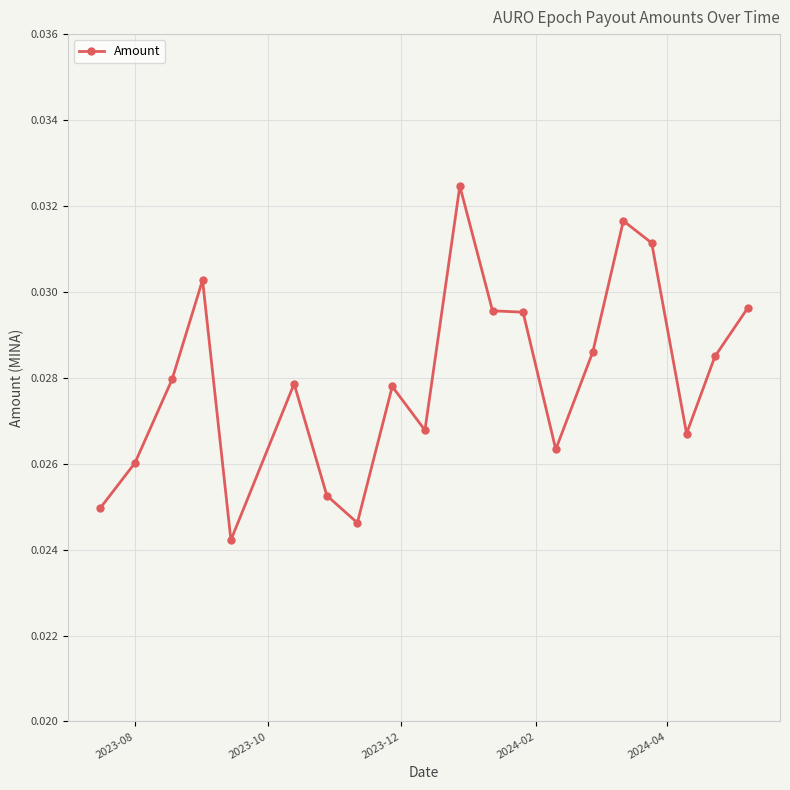

What is the sum of all values?

0.6